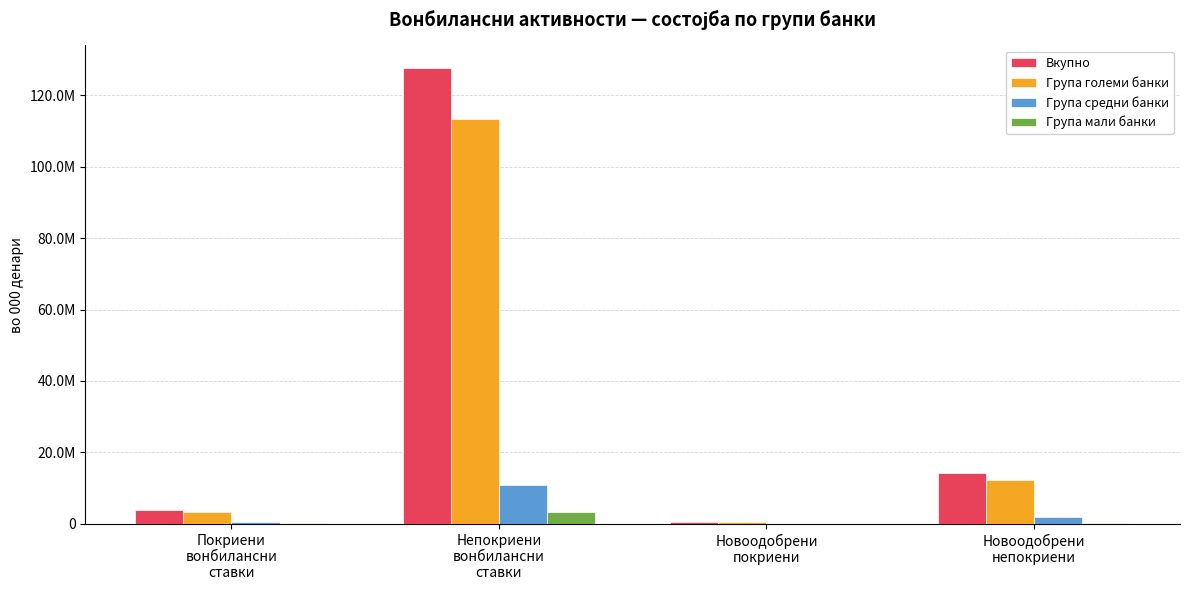

What are all the series names shown in the legend?

Вкупно, Група големи банки, Група средни банки, Група мали банки